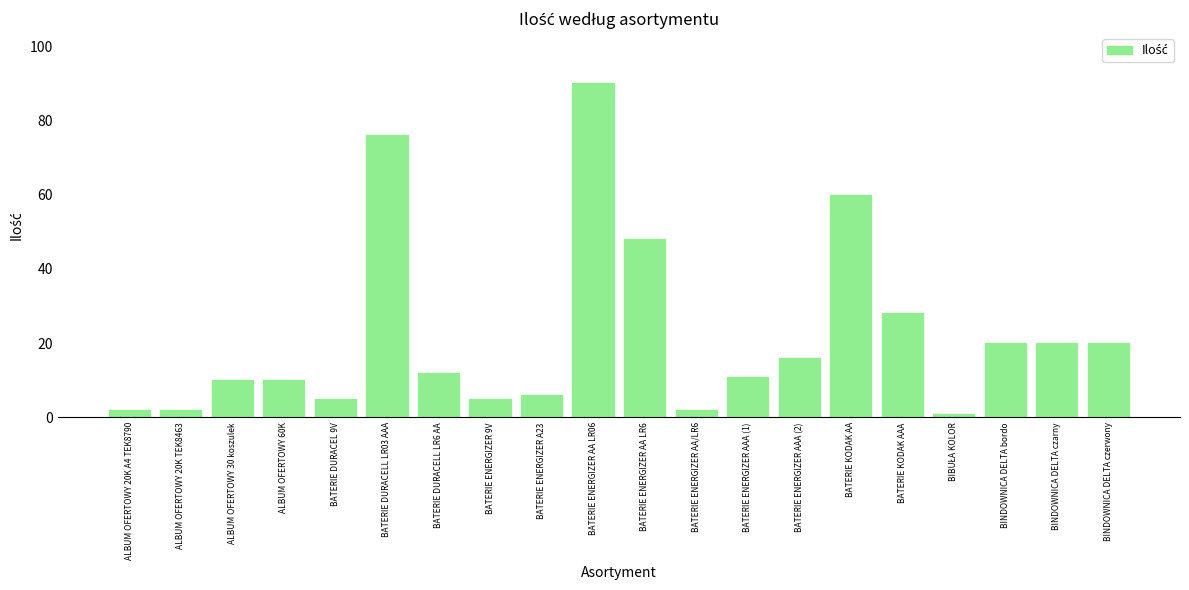

What is the greatest value displayed?

90